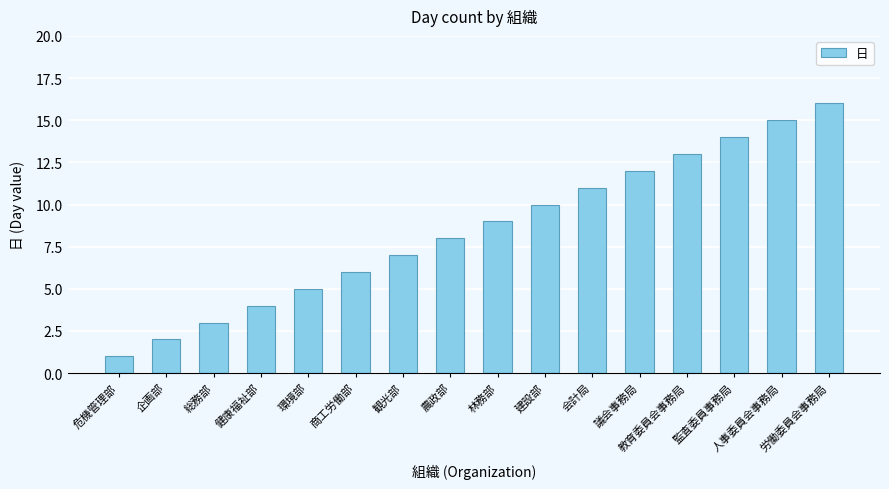

Does the chart contain any negative values?

No